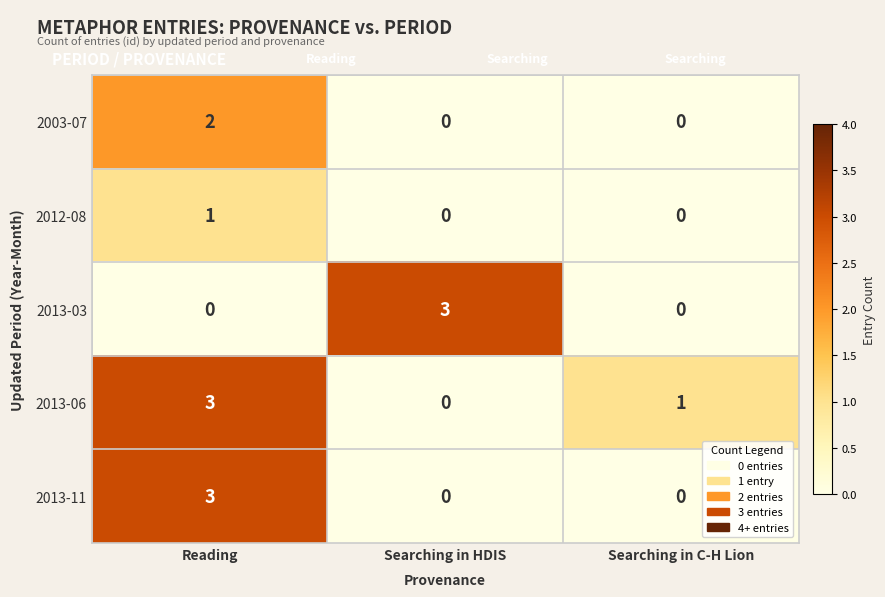

Rank the categories by 2013-06 value from highest to lowest.

Reading, Searching in C-H Lion, Searching in HDIS